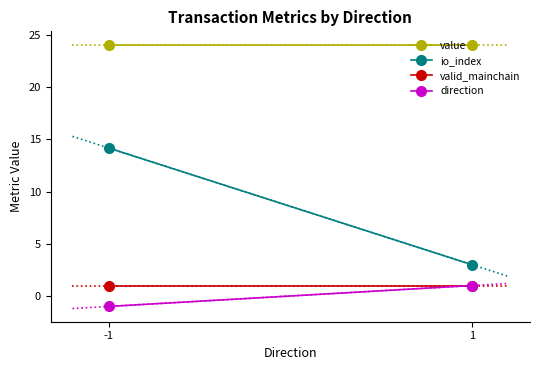

Which series has the largest total across all categories?

value